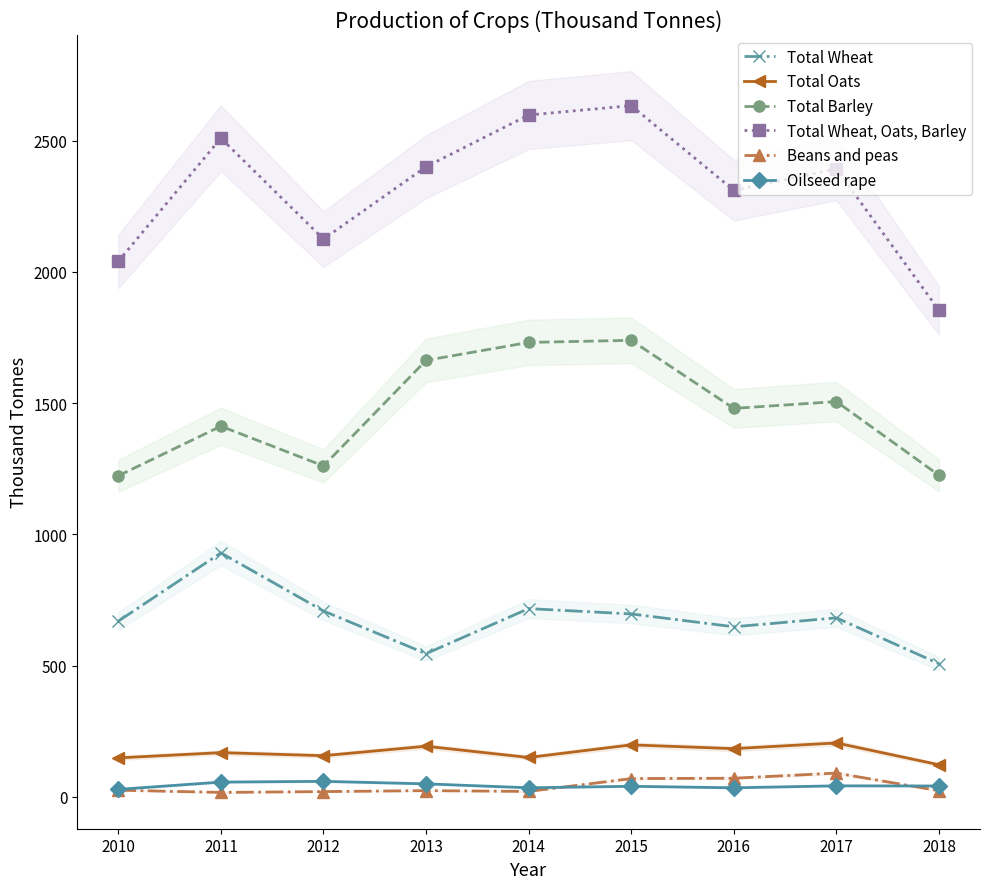

What is the total value across all series at 2015?

5376.3